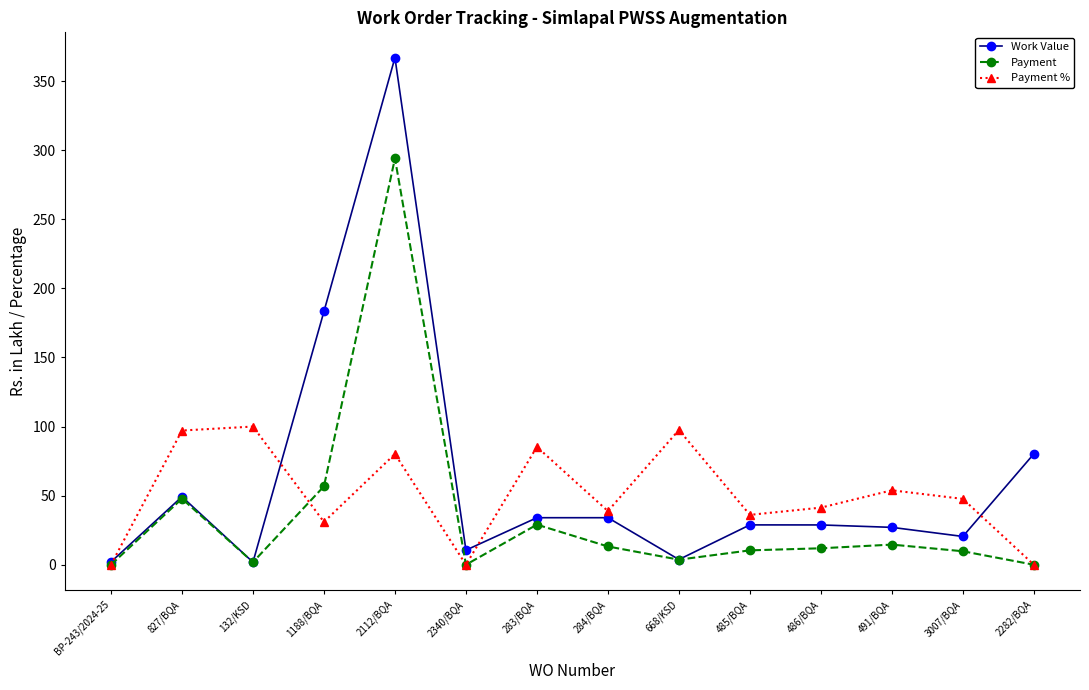

Which series has the largest total across all categories?

Work Value